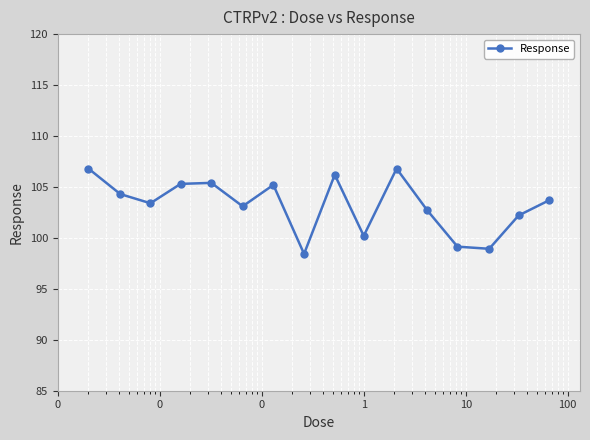

What is the greatest value displayed?

106.8